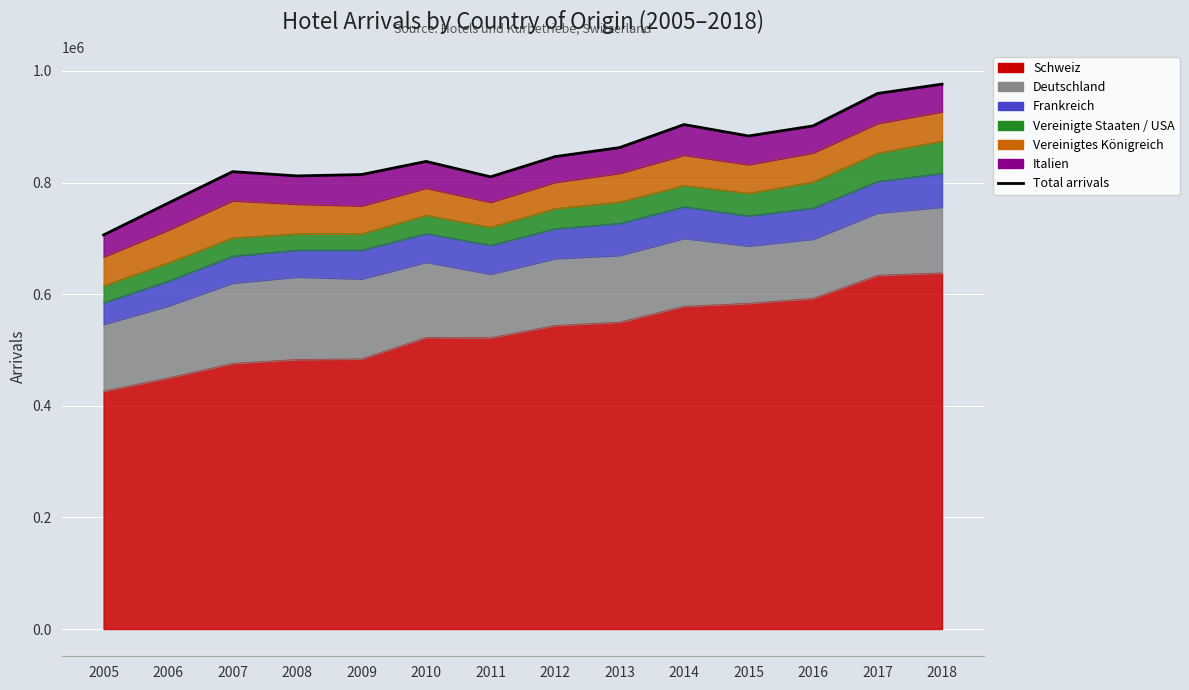

Which category has the highest value across all series?

2018